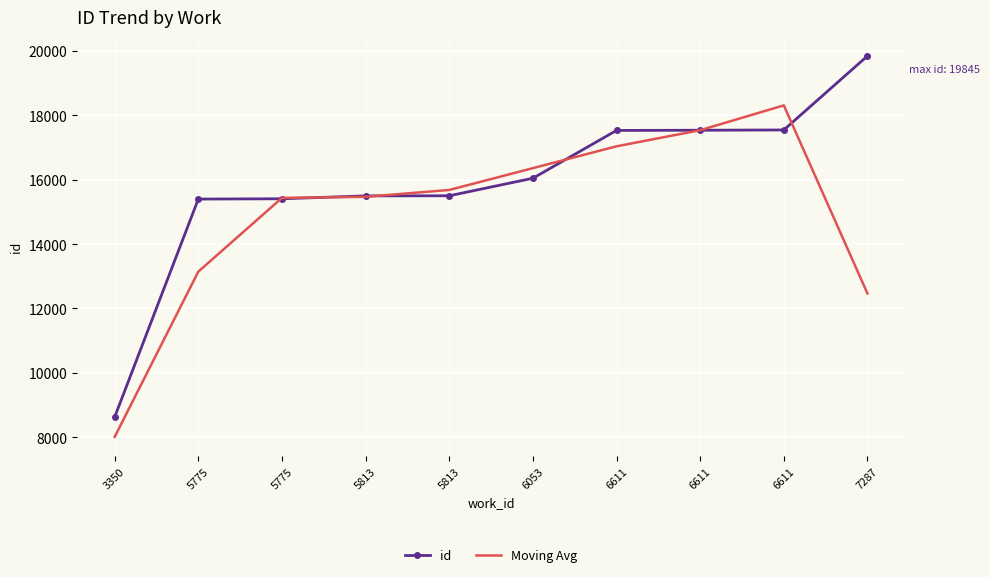

What is the difference between the id values at 7287 and 6611?

2314.0